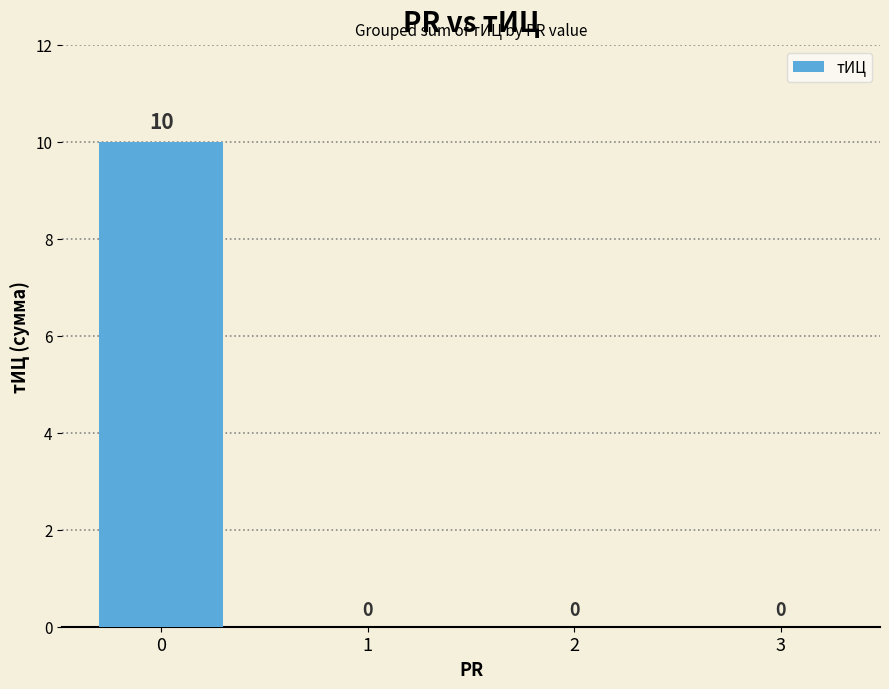

The chart shows a value of 0 at 2. True or false?

True